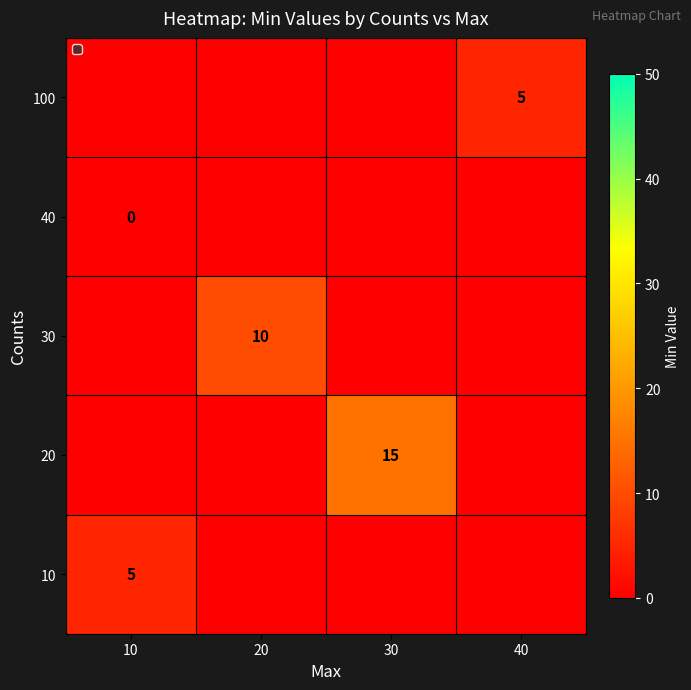

True or false: 100 has a value of 7 at 40.

False